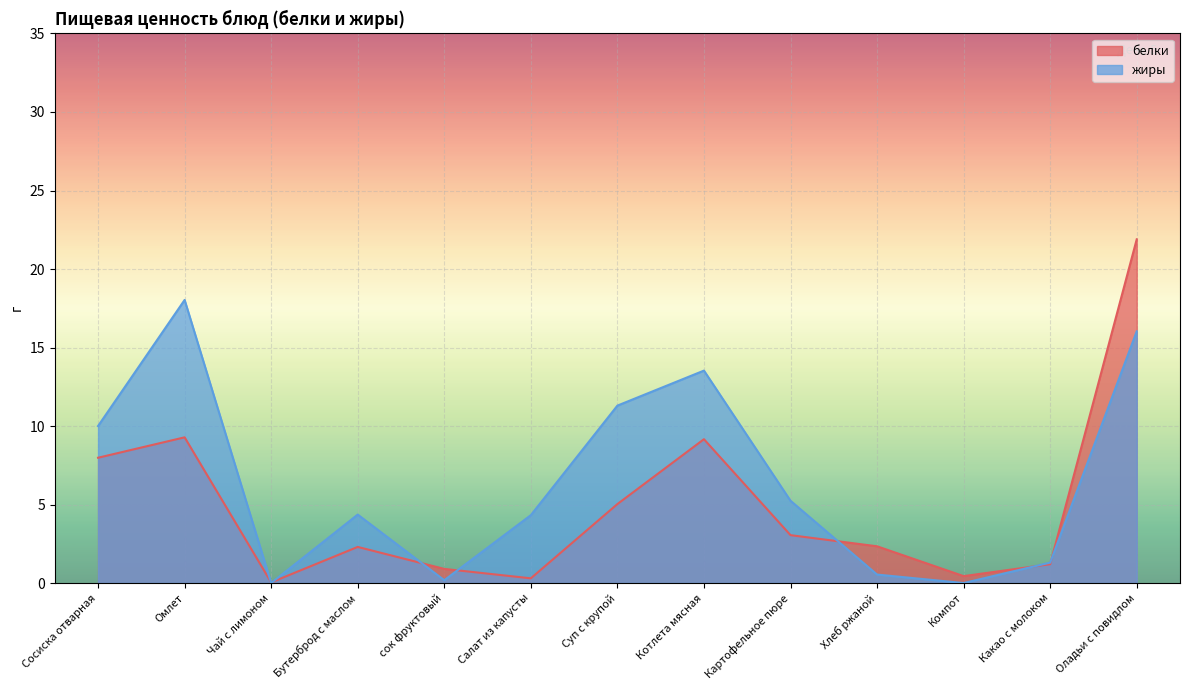

Reading left to right, extract all data points from this chart.

белки: Сосиска отварная=8.0	Омлет=9.3	Чай с лимоном=0.0	Бутерброд с маслом=2.3	сок фруктовый=0.9	Салат из капусты=0.3	Суп с крупой=5.0	Котлета мясная=9.2	Картофельное пюре=3.0	Хлеб ржаной=2.3	Компот=0.4	Какао с молоком=1.2	Оладьи с повидлом=21.9
жиры: Сосиска отварная=10.0	Омлет=18.0	Чай с лимоном=0.0	Бутерброд с маслом=4.4	сок фруктовый=0.2	Салат из капусты=4.3	Суп с крупой=11.3	Котлета мясная=13.5	Картофельное пюре=5.2	Хлеб ржаной=0.5	Компот=0.0	Какао с молоком=1.3	Оладьи с повидлом=16.0